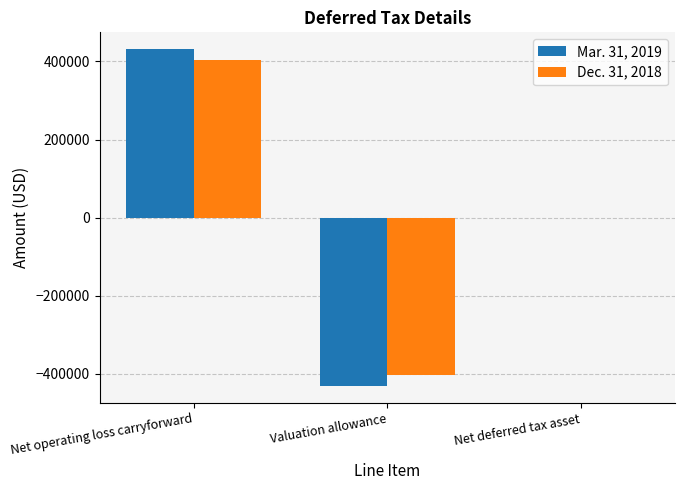

Is it true that Dec. 31, 2018 equals -402659 at Valuation allowance?

True